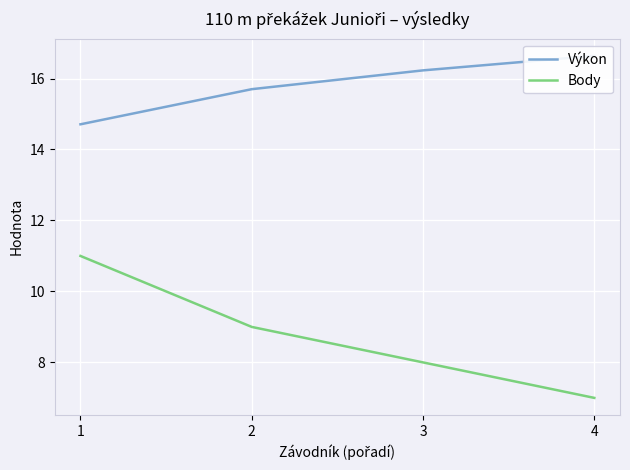

Reading left to right, transcribe all the data shown in this chart.

Výkon: 1=14.7	2=15.7	3=16.2	4=16.6
Body: 1=11.0	2=9.0	3=8.0	4=7.0